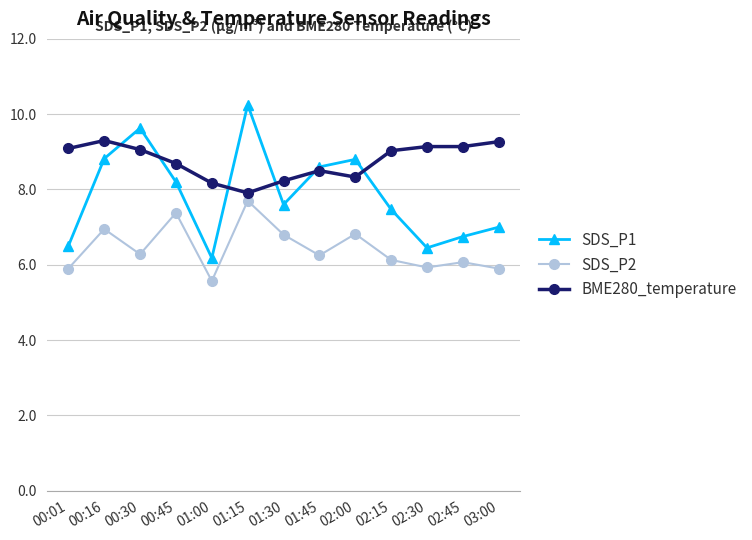

What position from the left is 00:16?

2